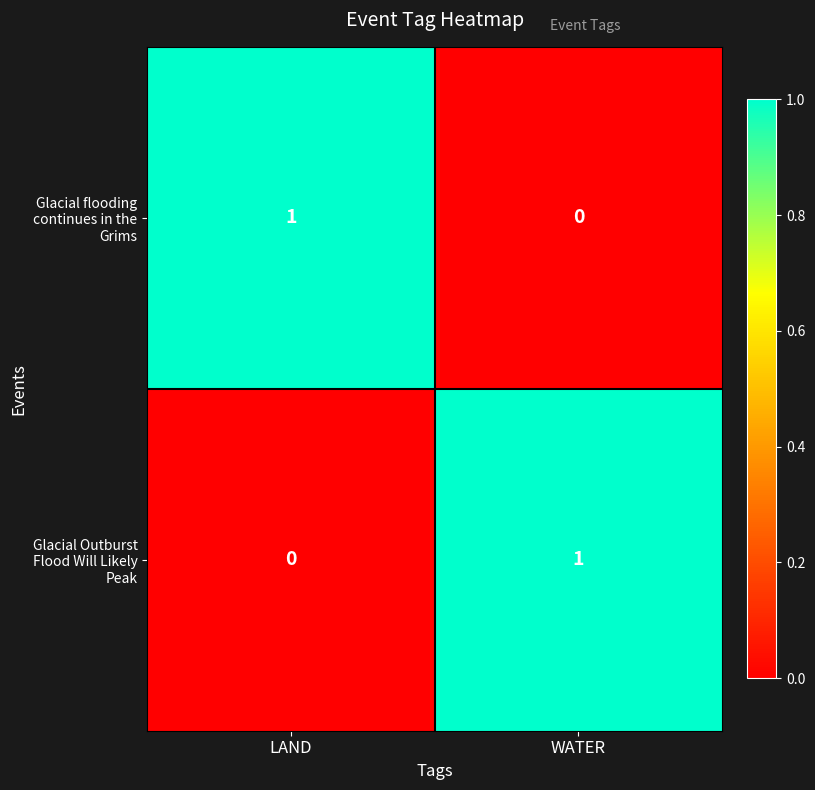

What is the maximum value shown in the chart?

1